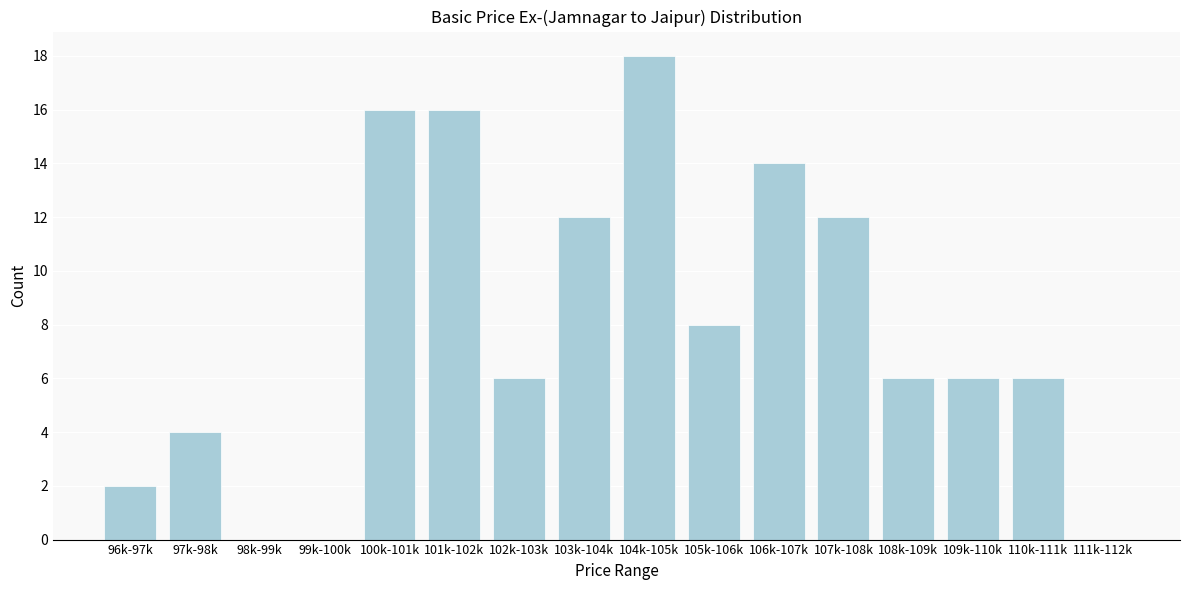

Reading left to right, list all the values displayed in this chart.

96k-97k=2	97k-98k=4	98k-99k=0	99k-100k=0	100k-101k=16	101k-102k=16	102k-103k=6	103k-104k=12	104k-105k=18	105k-106k=8	106k-107k=14	107k-108k=12	108k-109k=6	109k-110k=6	110k-111k=6	111k-112k=0